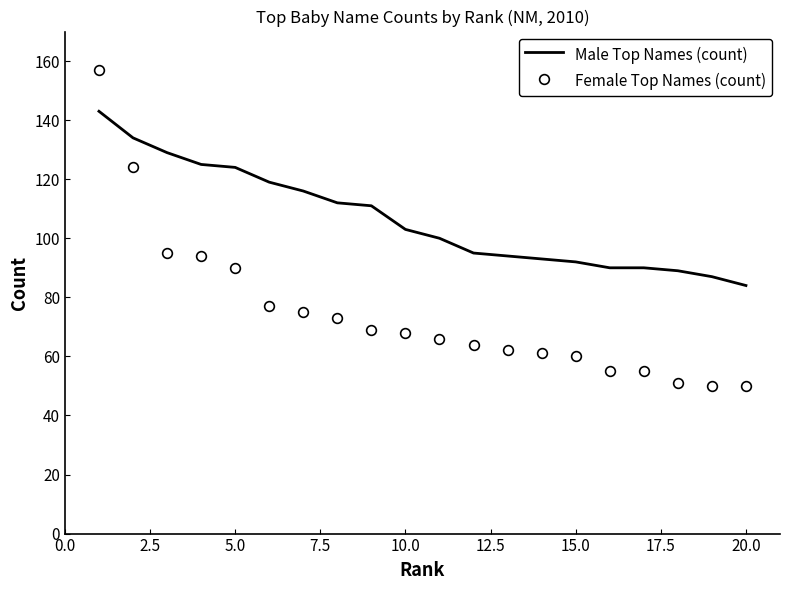

Which series has the largest range (max minus min)?

Female Top Names (count)